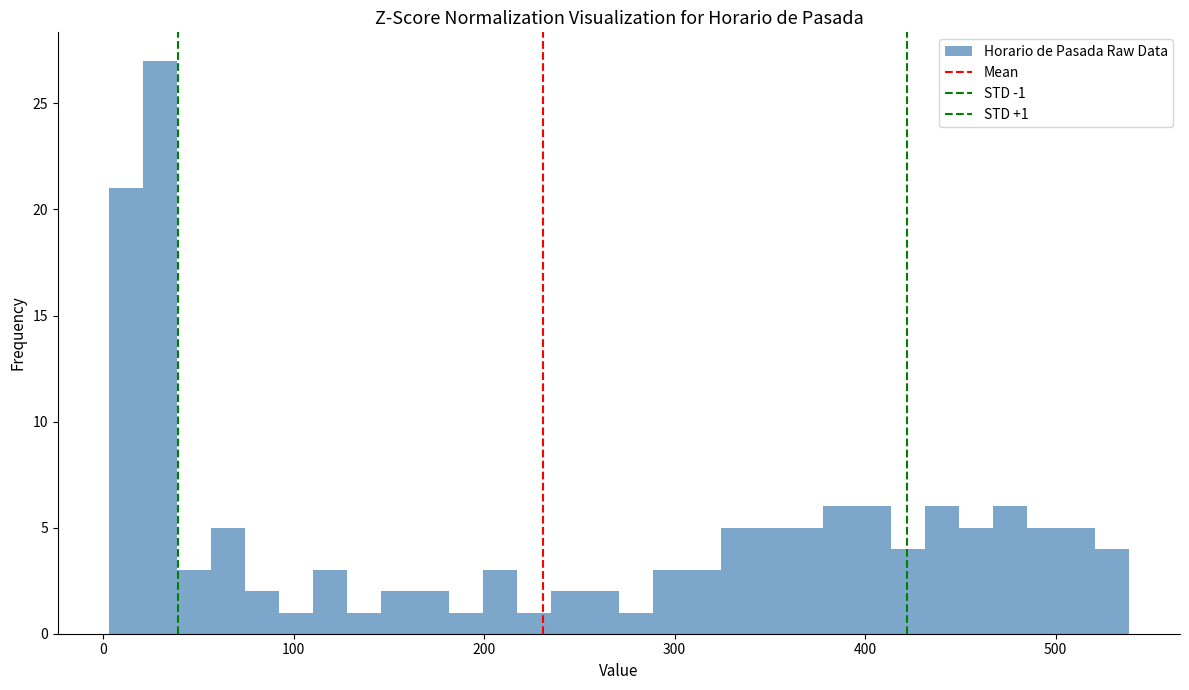

Around what value on the x-axis is the tallest bar? Give the approximate position of its centre, as read against the axis.

30